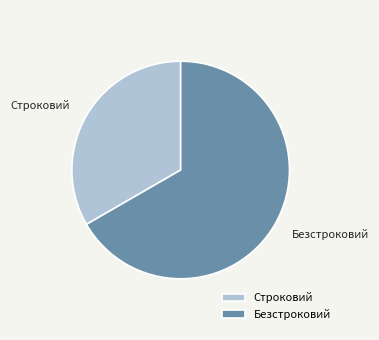

What is the largest slice in the pie chart?

Безстроковий